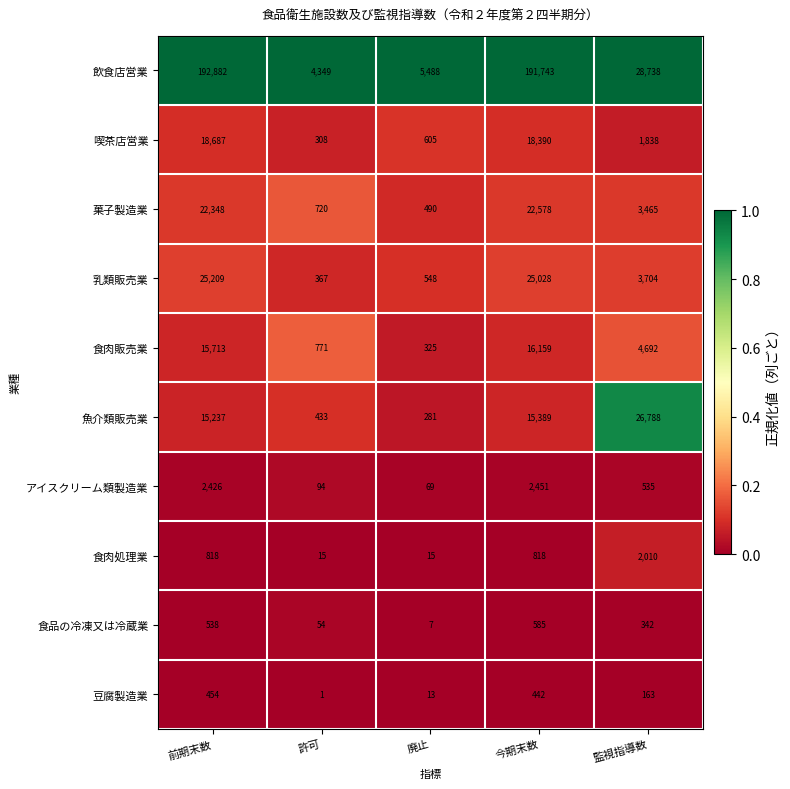

Is it true that 乳類販売業 equals 367 at 許可?

True